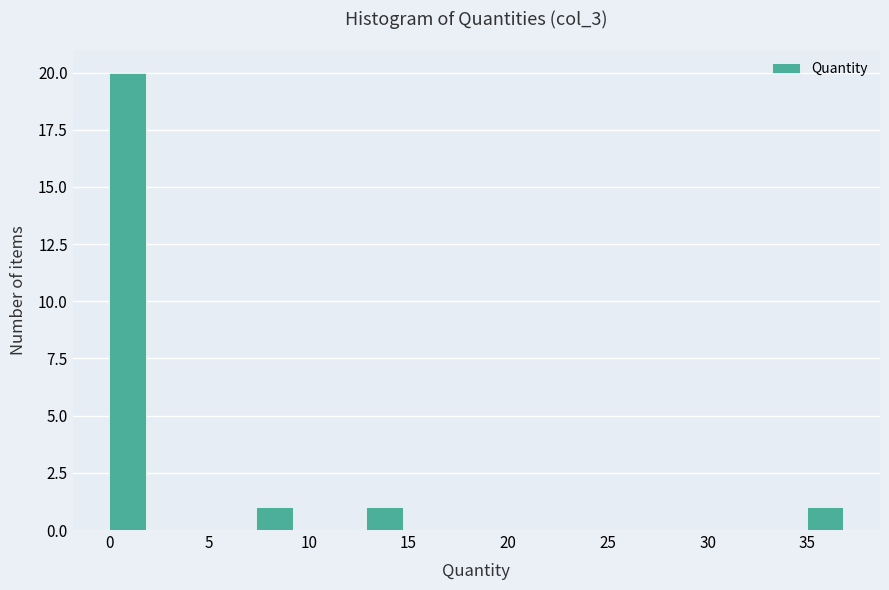

Read against the x-axis, roughly where is the centre of the tallest bar?

1.0